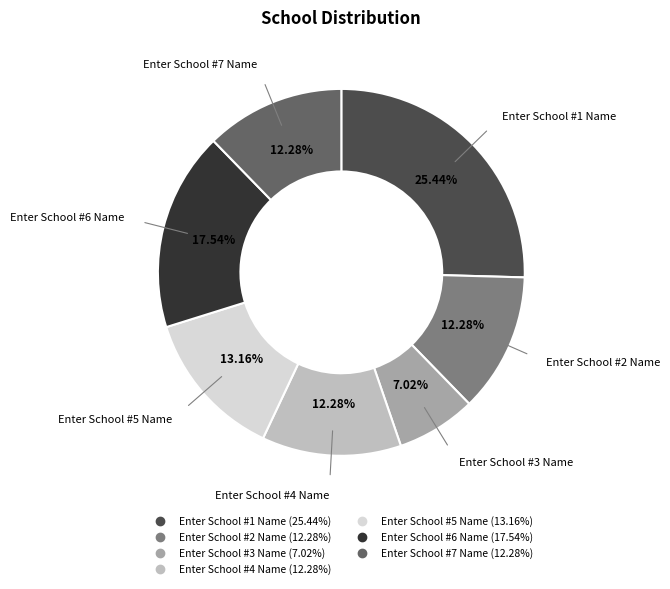

To the nearest percent, what is the average slice percentage?

14%